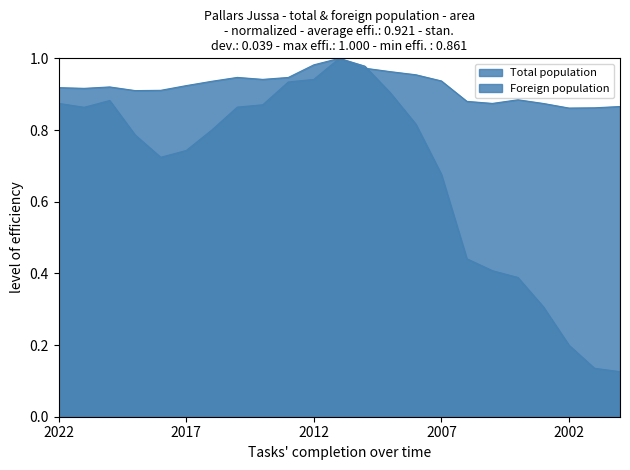

Where is the first local minimum for Foreign population?

2021